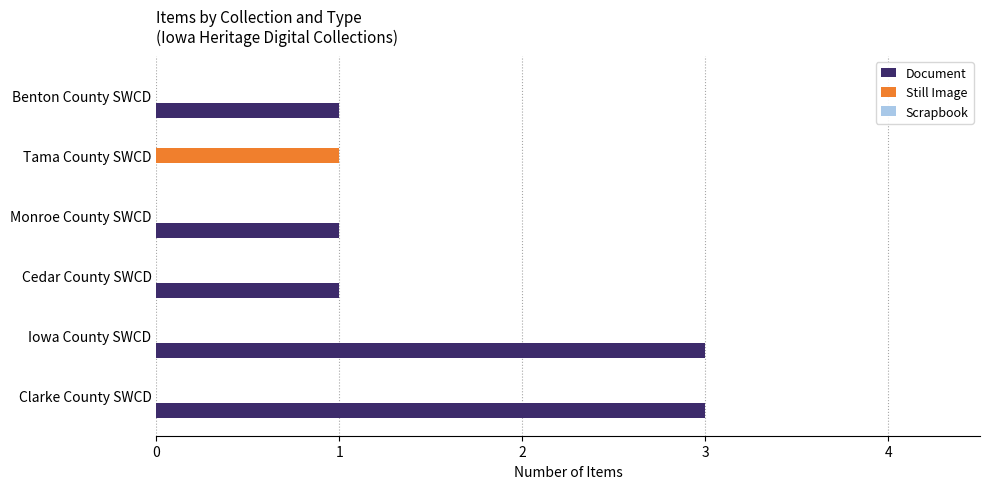

Which series has the largest total across all categories?

Document